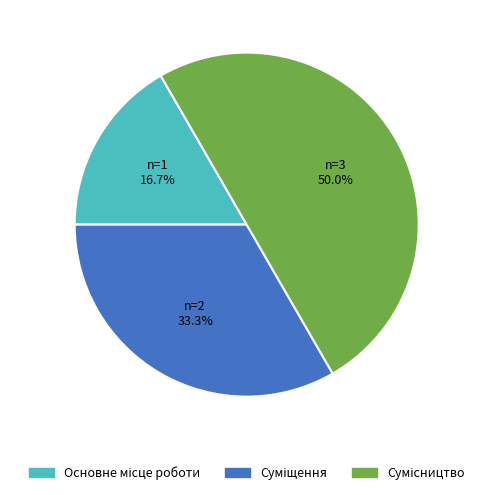

What percentage is the Сумісництво slice, to the nearest percent?

50%